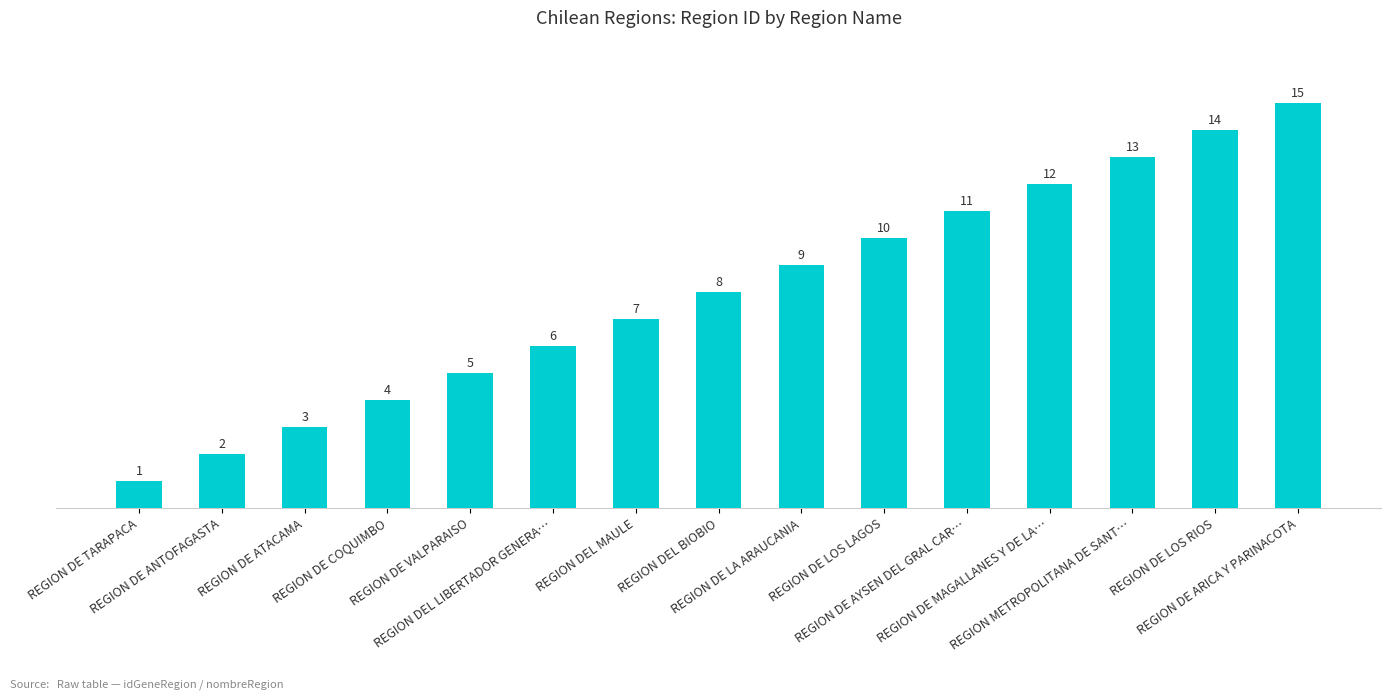

What is the change in value from REGION DE ATACAMA to REGION DE LOS RIOS?

+11